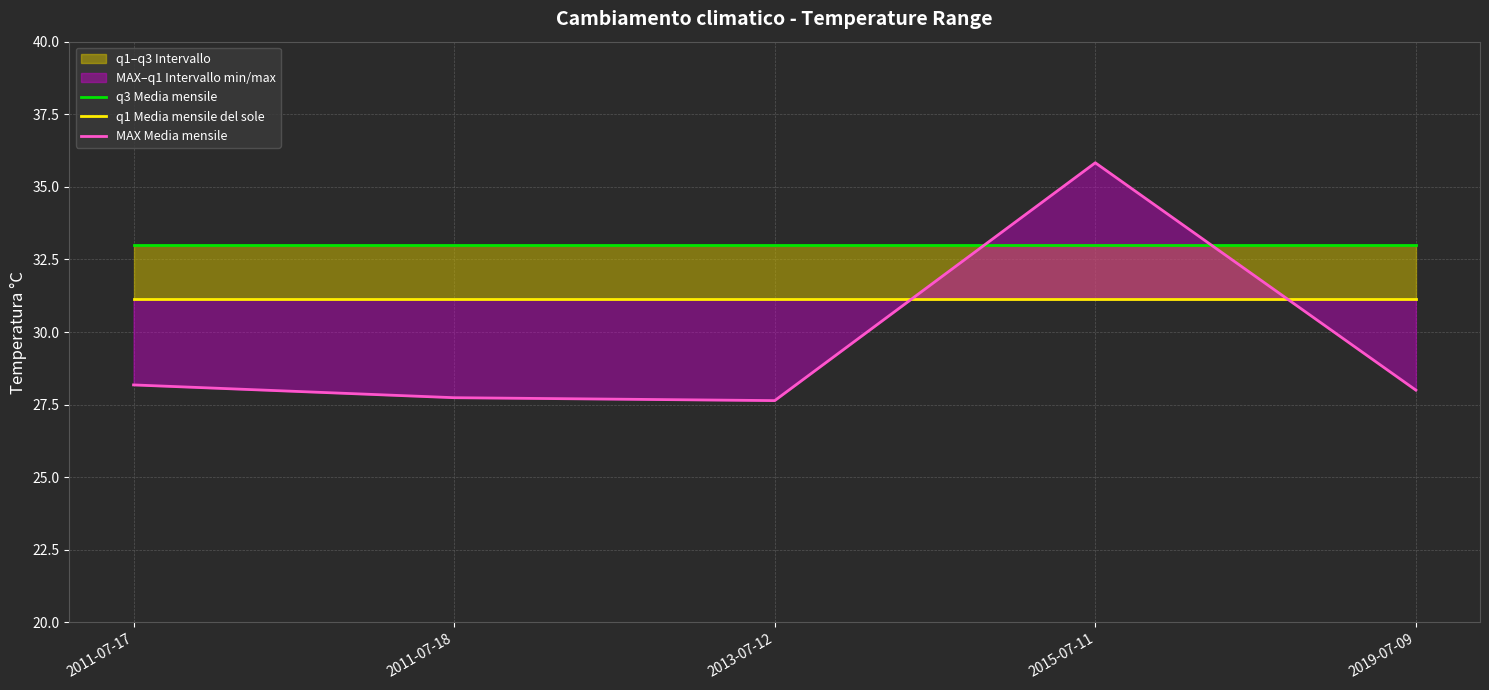

Does the chart have visible grid lines?

Yes